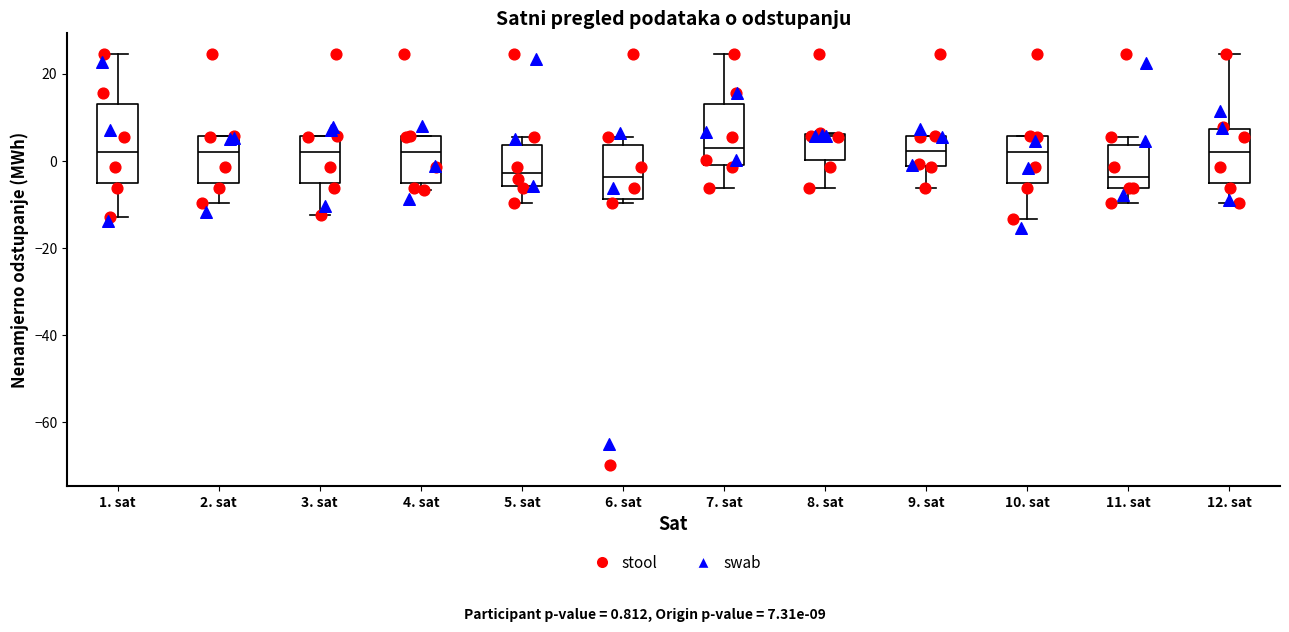

Comparing the boxes themselves (not the whiskers), which one is the tallest?

1. sat